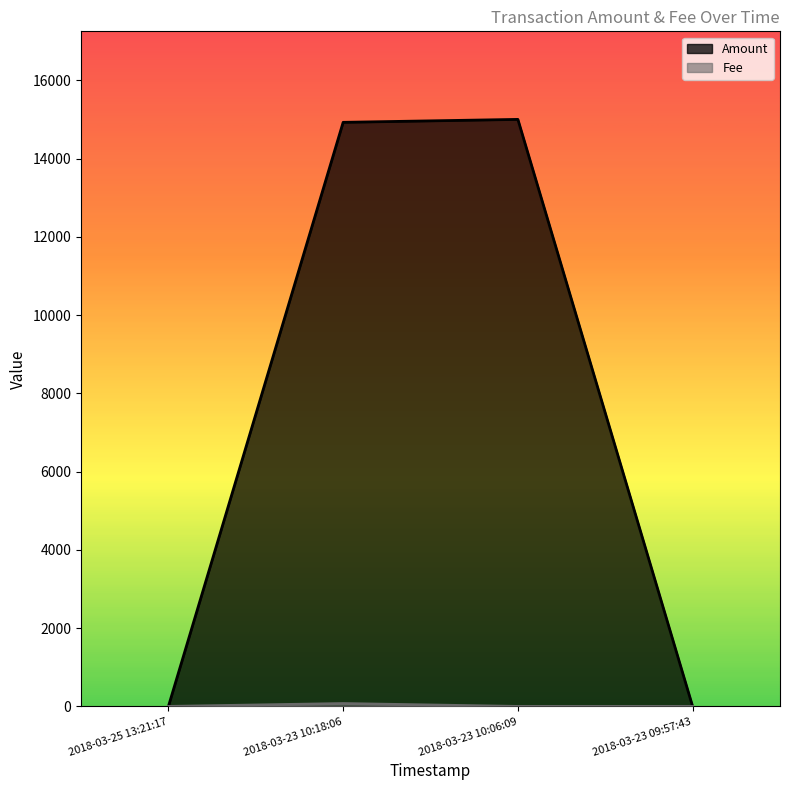

What is the spread (max minus min) of values at 2018-03-23 10:06:09?

14999